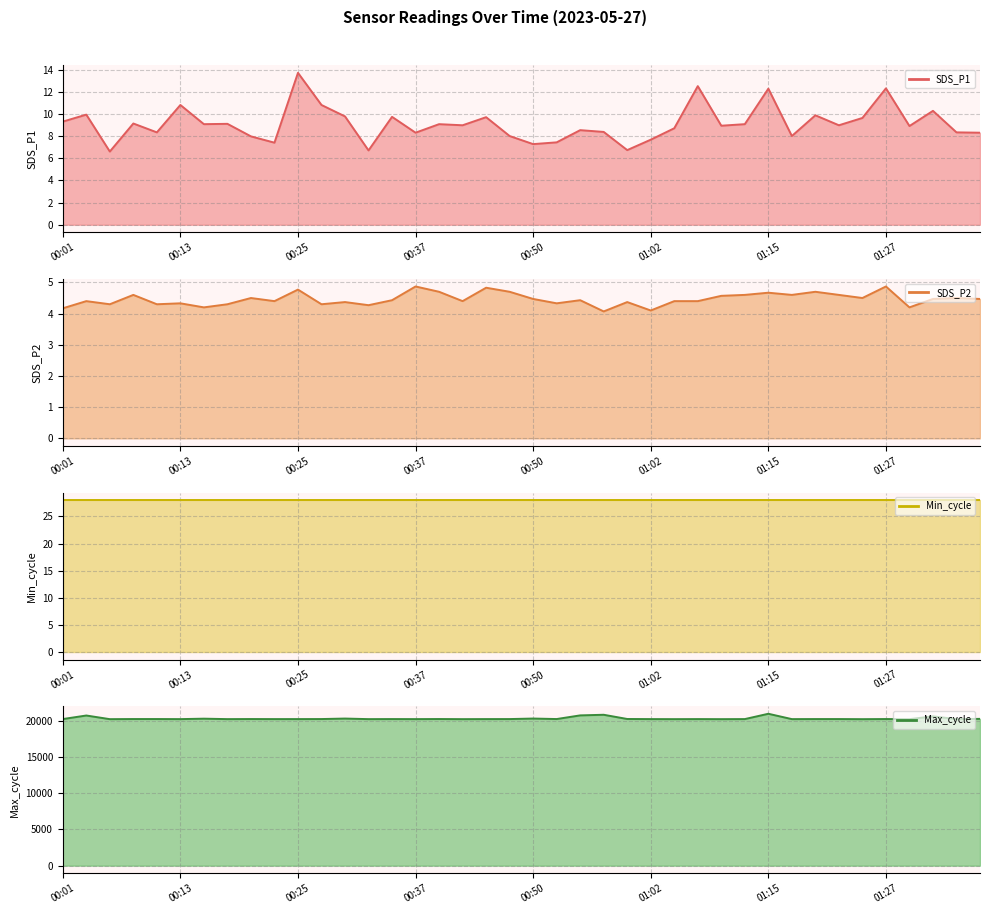

The Max_cycle series shows 20229.0 at 00:01. True or false?

True